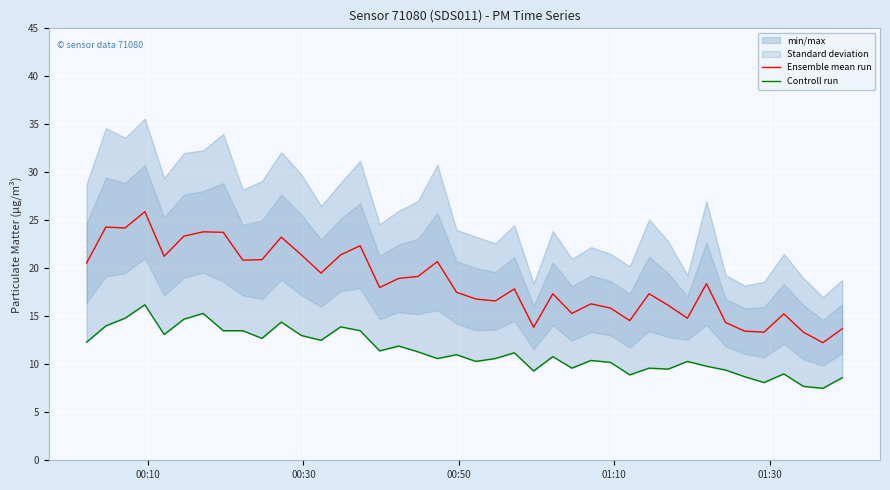

The Controll run series shows 7.7 at 12. True or false?

False